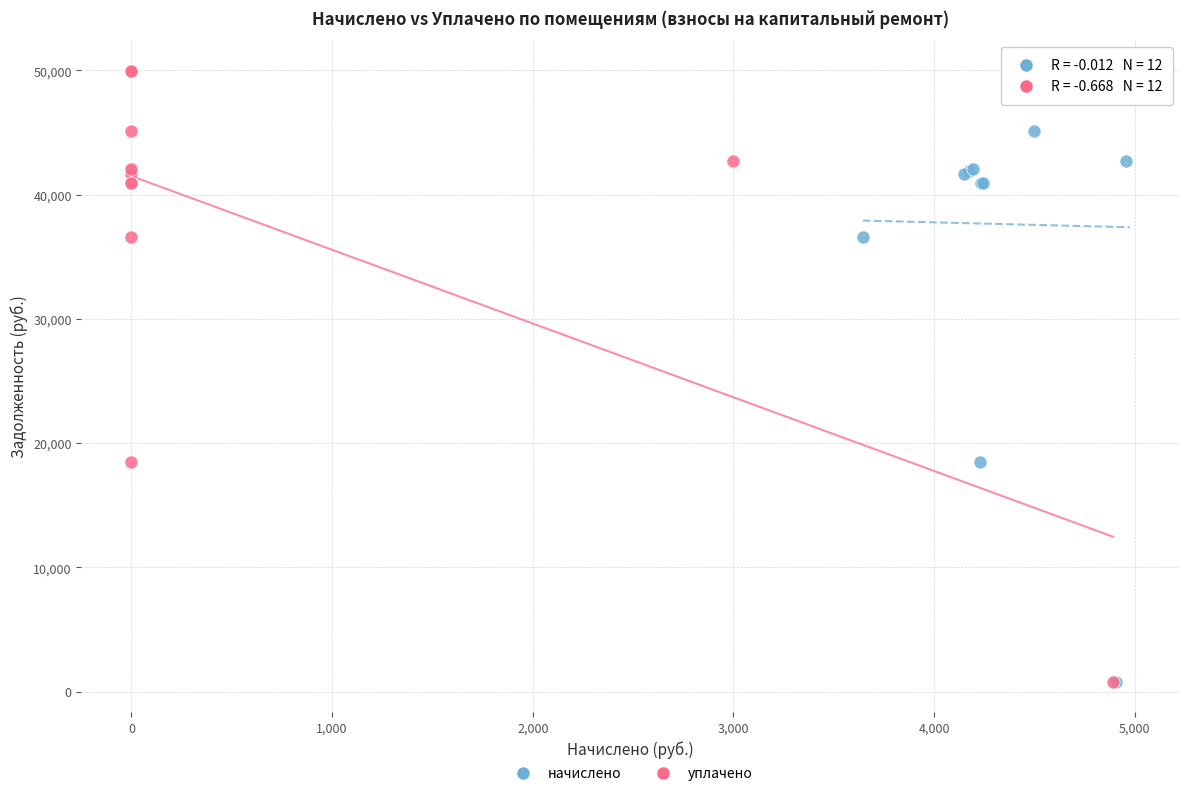

What are all the series names shown in the legend?

начислено, уплачено